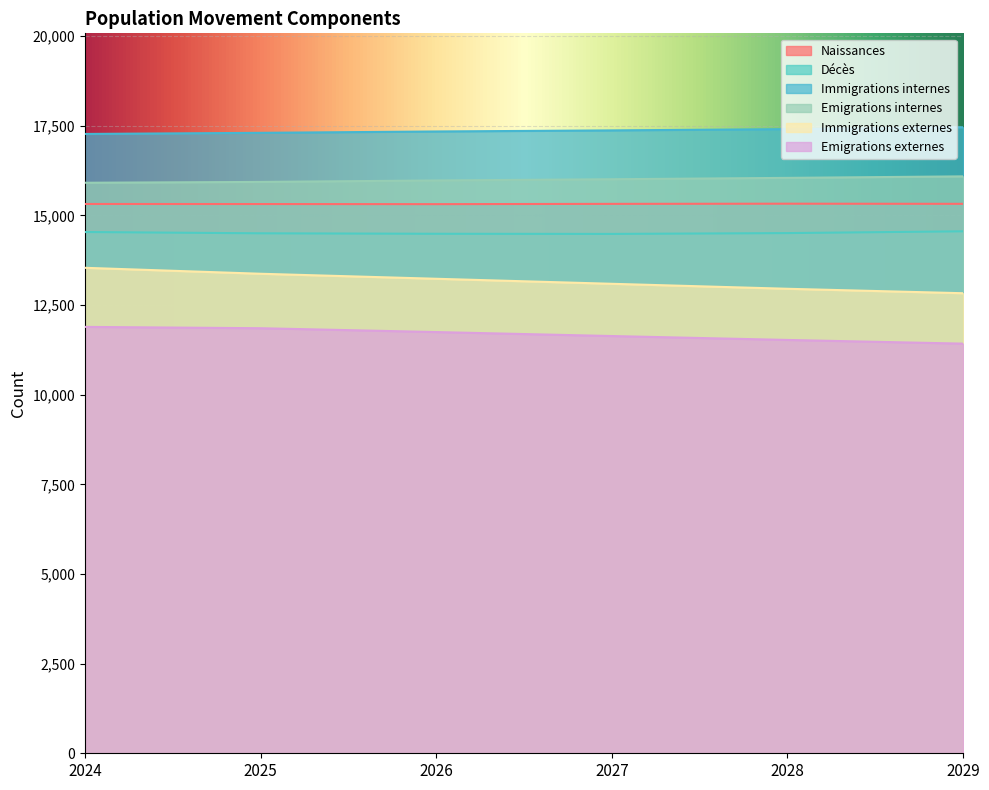

At which category is the sum across all series the highest?

2024